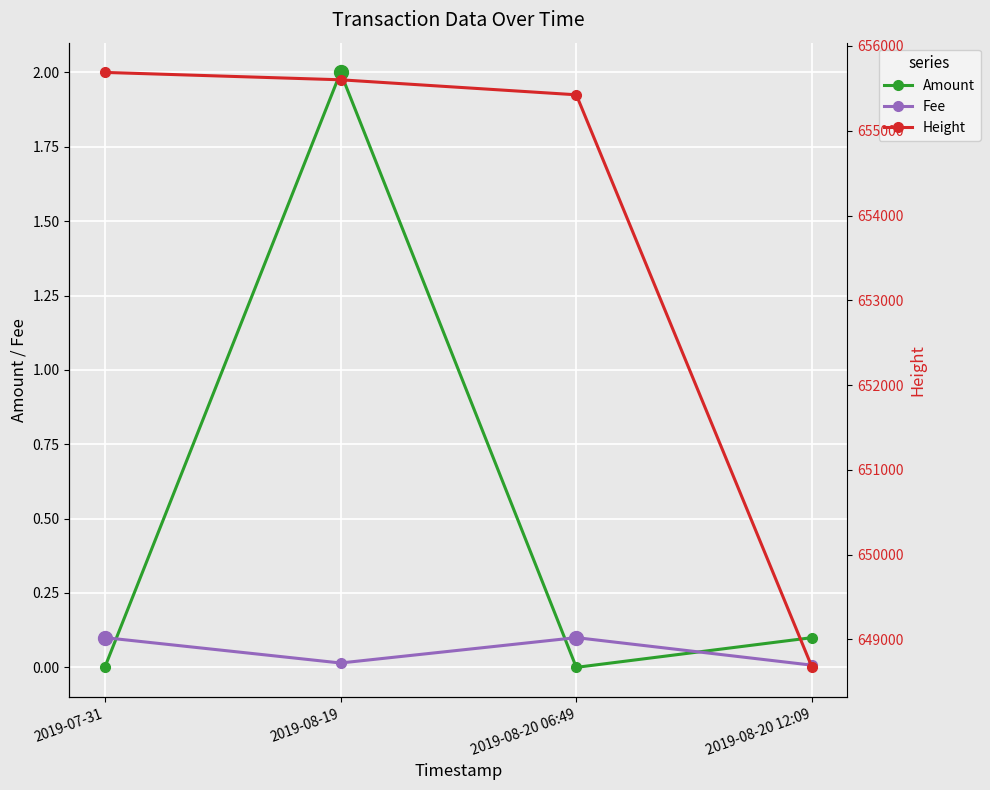

At which label does Amount reach its peak?

2019-08-19